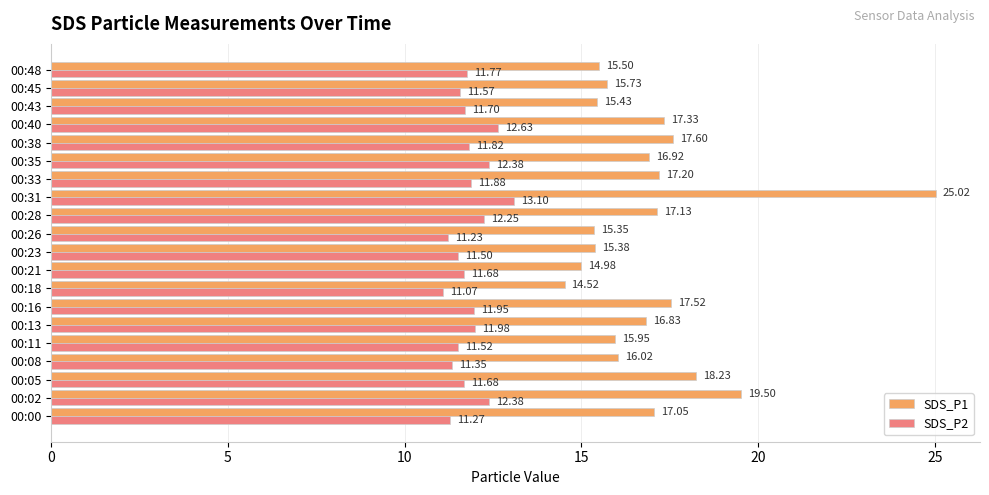

What is the average value of the SDS_P1 series?

17.0